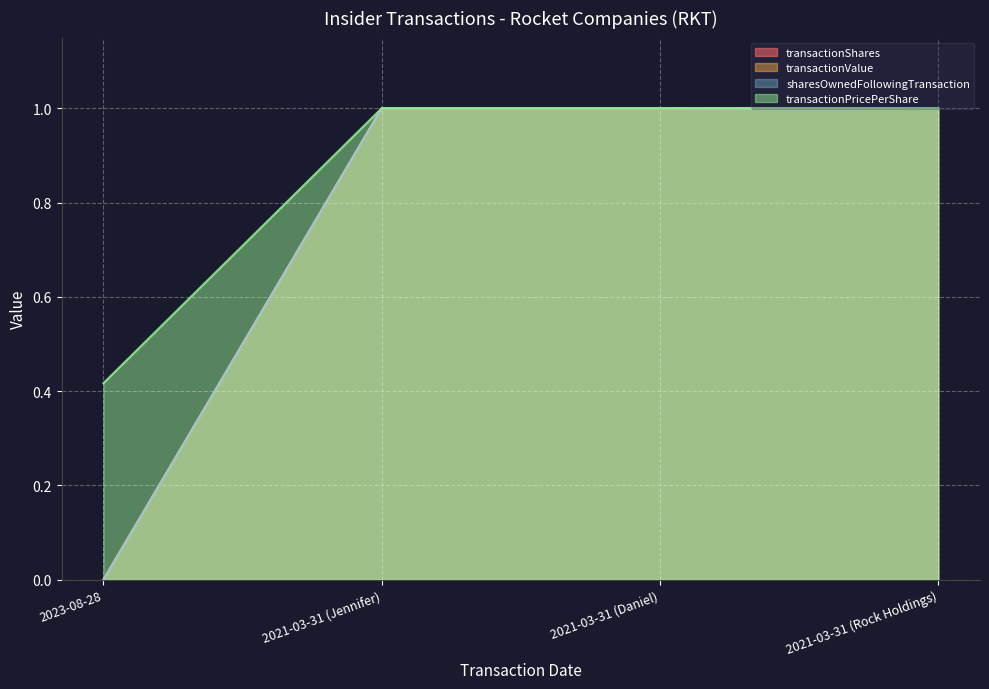

What is the total value across all series at 2021-03-31 (Rock Holdings)?

4.0